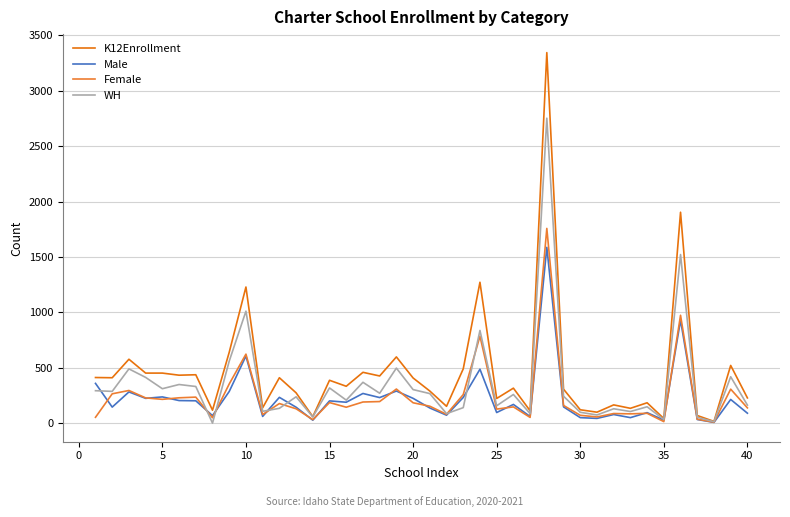

At how many categories does at least one series exceed 1394?

2